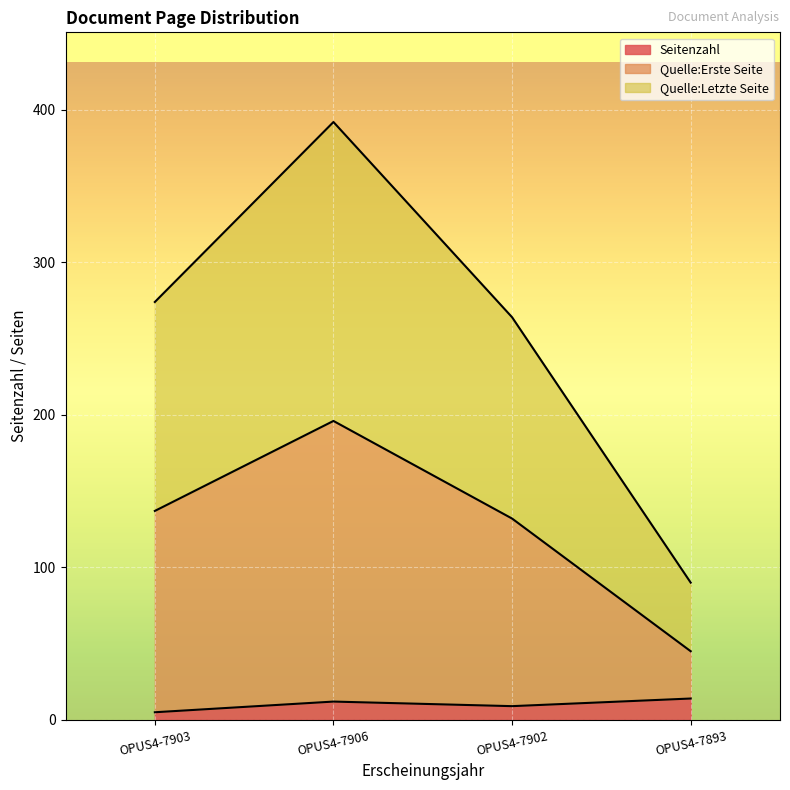

Which category has the highest value across all series?

OPUS4-7906